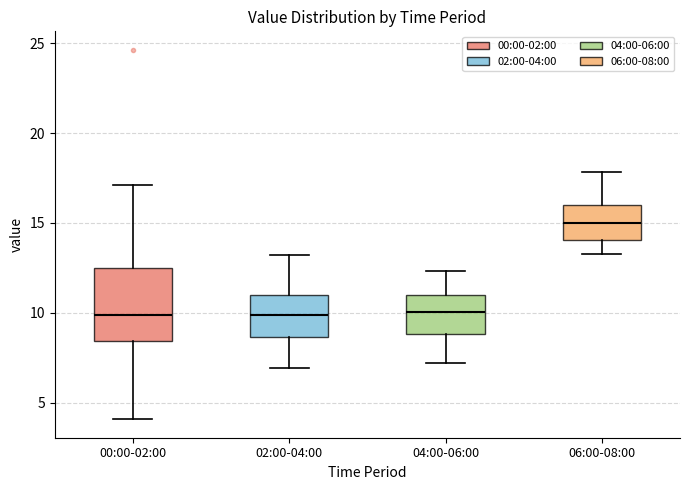

Where is the upper edge of the box for 02:00-04:00 on the y-axis? The values are not printed on the chart, so give them approximately, as read against the axis.

11.0